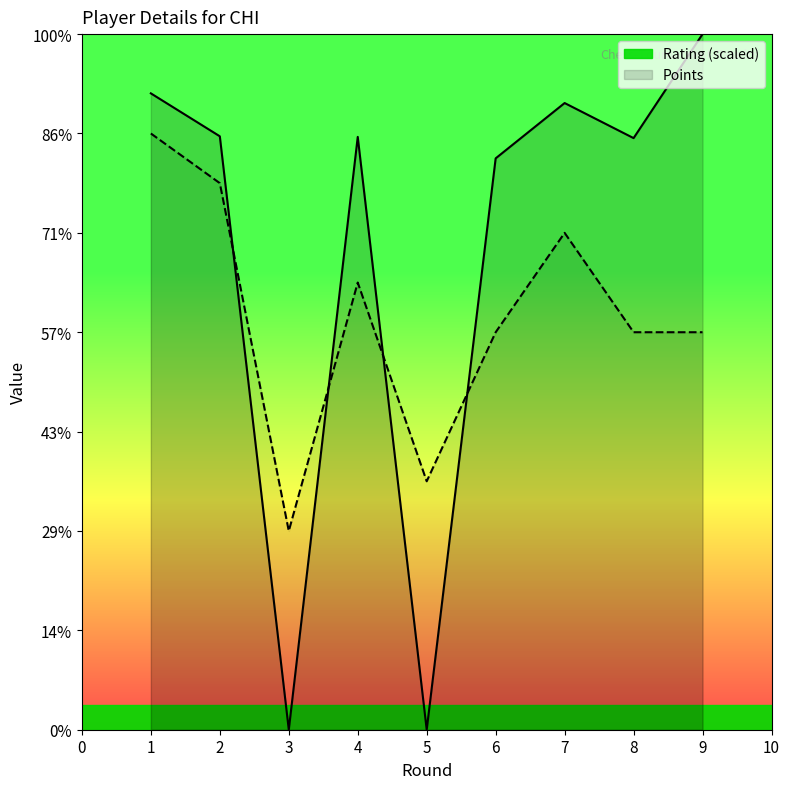

How many lines are shown in the chart?

2